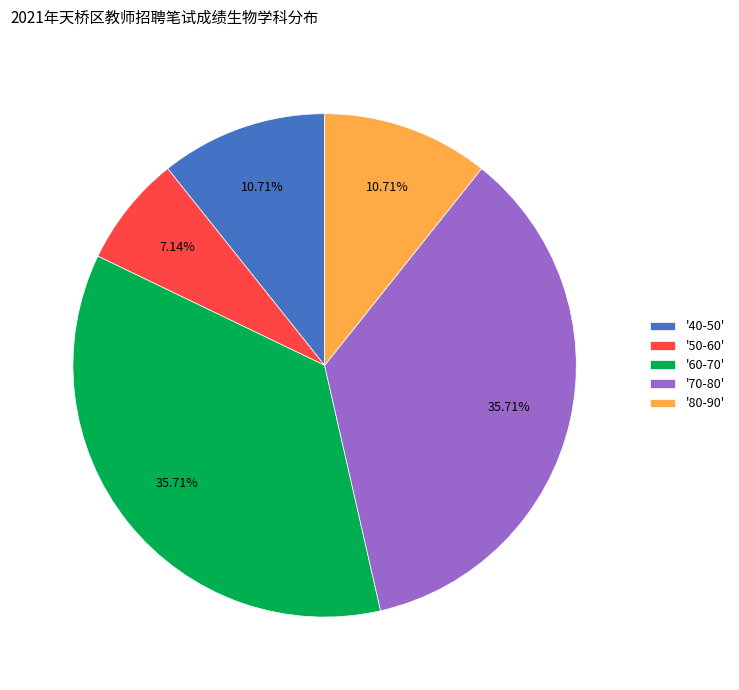

Does '70-80' represent more than half of the total?

No